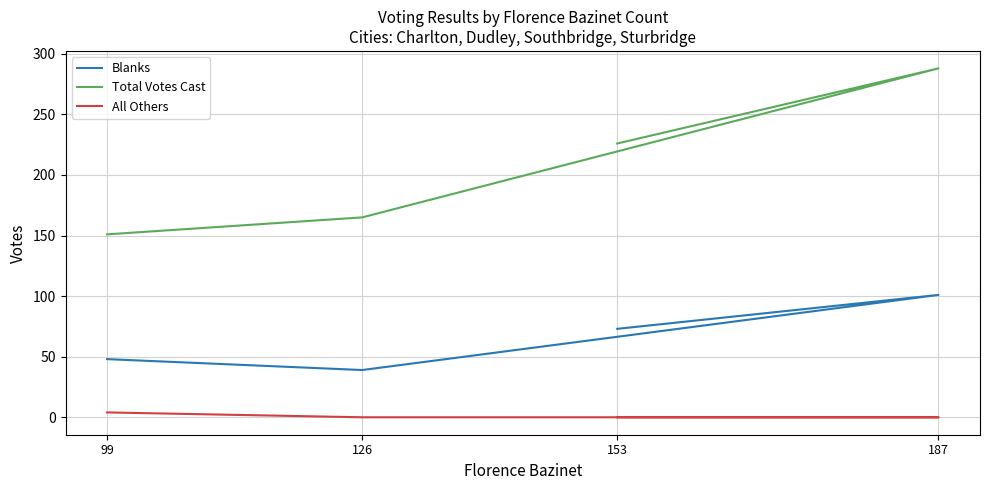

Which has a higher value, 126 or 99?

99